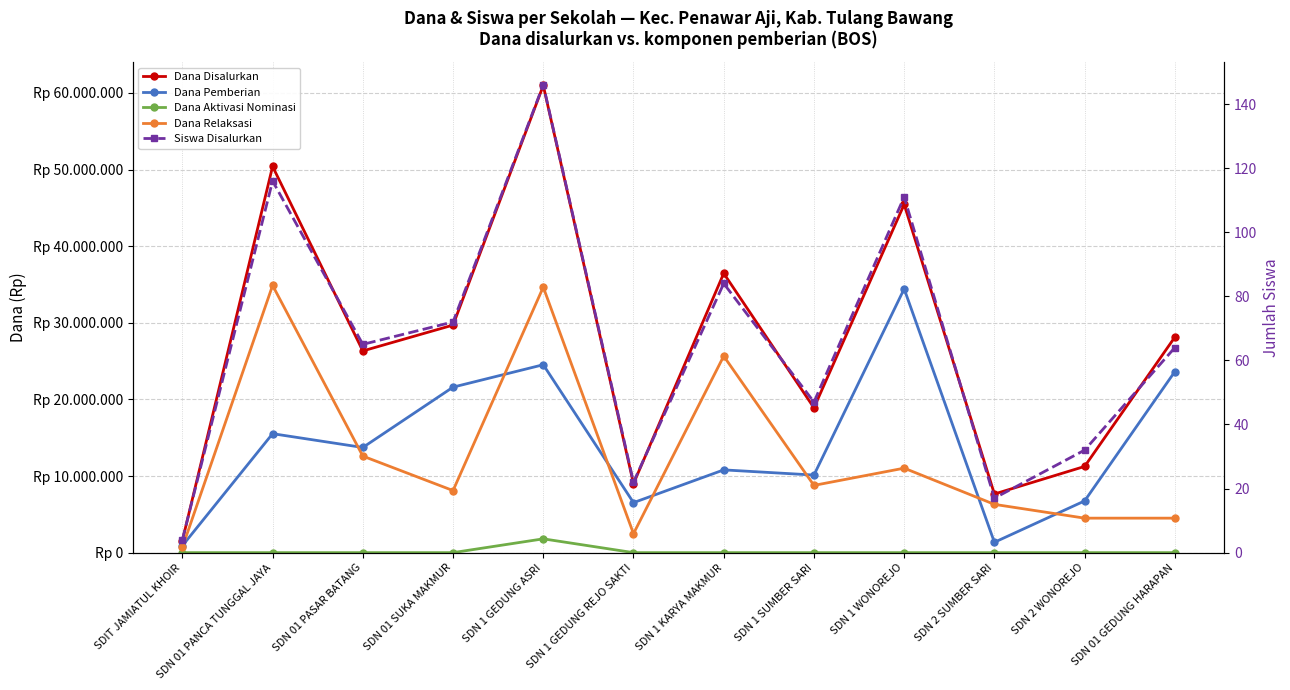

Read the Dana Relaksasi value at SDN 1 SUMBER SARI.

8775000